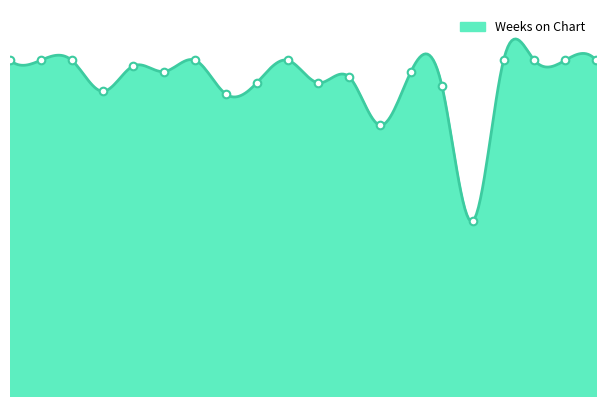

What is the ratio of the value at 17 to the value at 14?

1.0